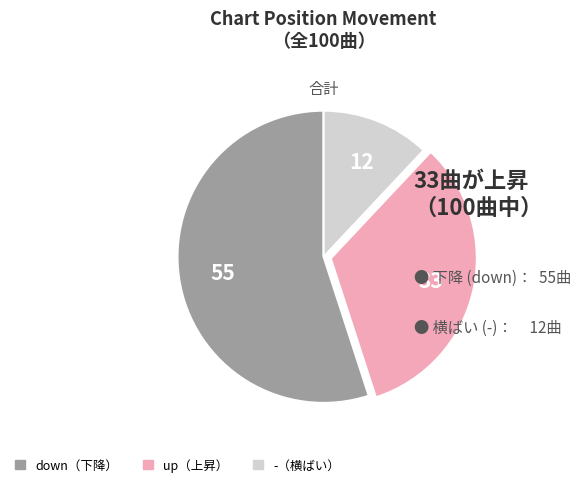

Is there a majority slice in this chart?

Yes